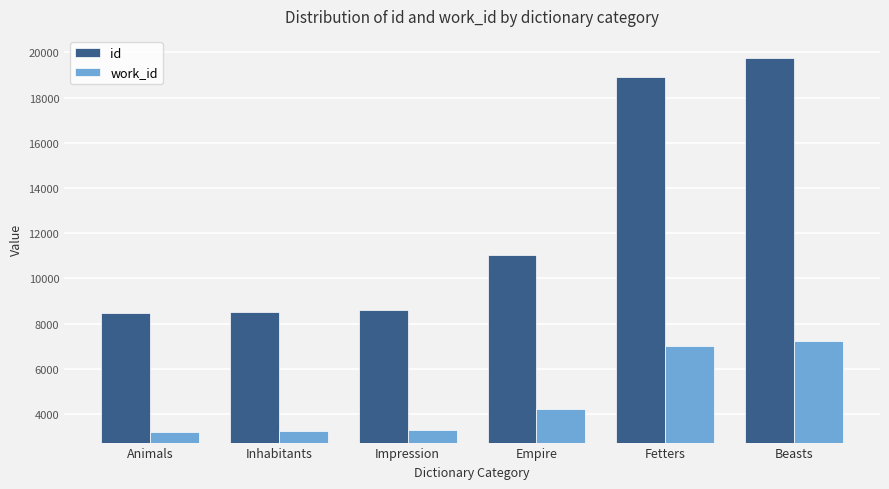

At which label is work_id closest to 5235?

Empire